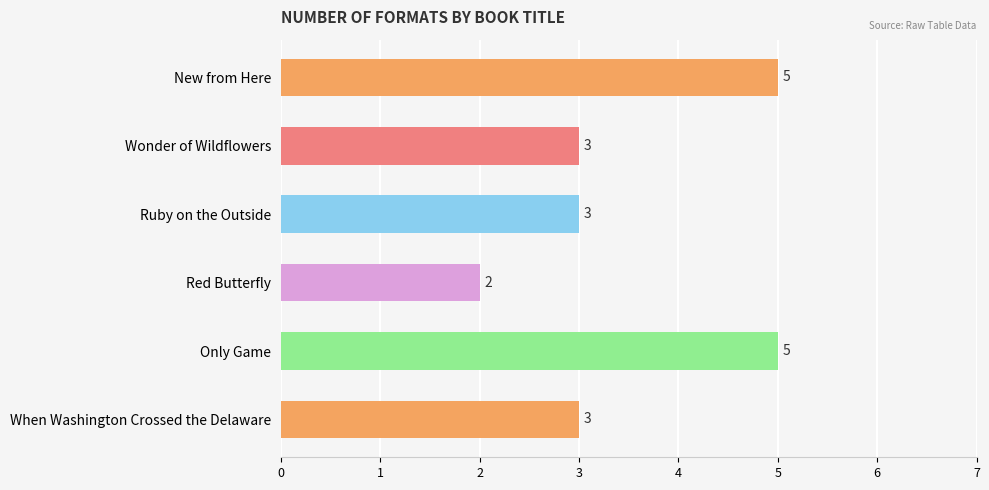

Between Ruby on the Outside and Only Game, which is larger?

Only Game